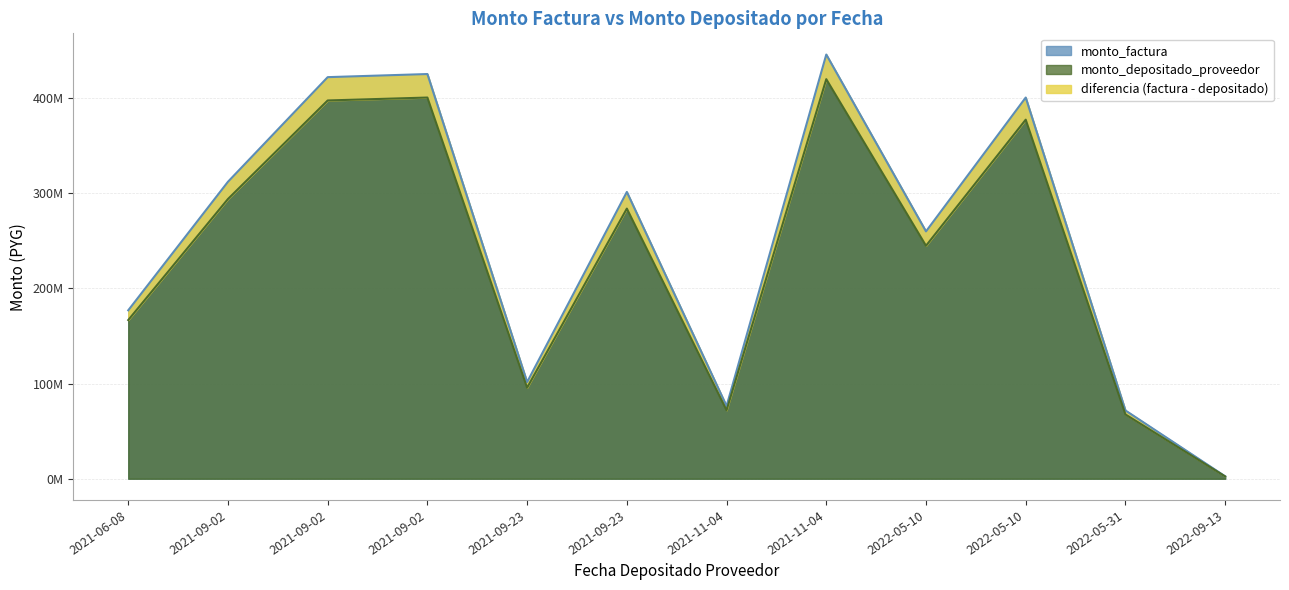

Reading right to left, transcribe all the data shown in this chart.

monto_factura: 2022-09-13=2538000	2022-05-31=71764000	2022-05-10=260028000	2022-05-10=400760000	2021-11-04=445962000	2021-11-04=76424000	2021-09-23=101588000	2021-09-23=301502000	2021-09-02=425458000	2021-09-02=422196000	2021-09-02=312220000	2021-06-08=177080000
monto_depositado_proveedor: 2022-09-13=2390612	2022-05-31=67596469	2022-05-10=244927464	2022-05-10=377486774	2021-11-04=420063770	2021-11-04=71985850	2021-09-23=95688507	2021-09-23=283992956	2021-09-02=400750494	2021-09-02=397677928	2021-09-02=294088533	2021-06-08=166796481